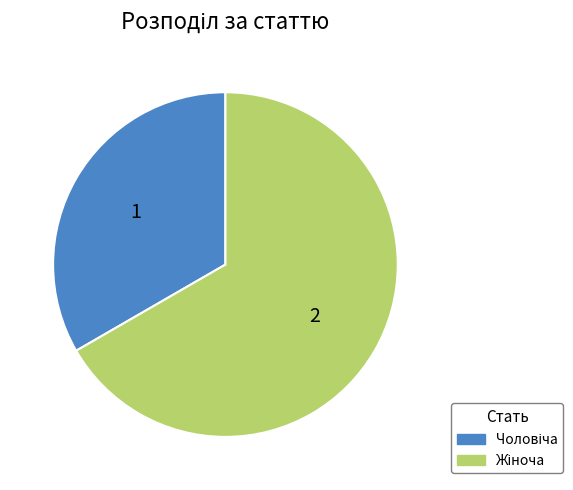

How many segments does this pie chart have?

2